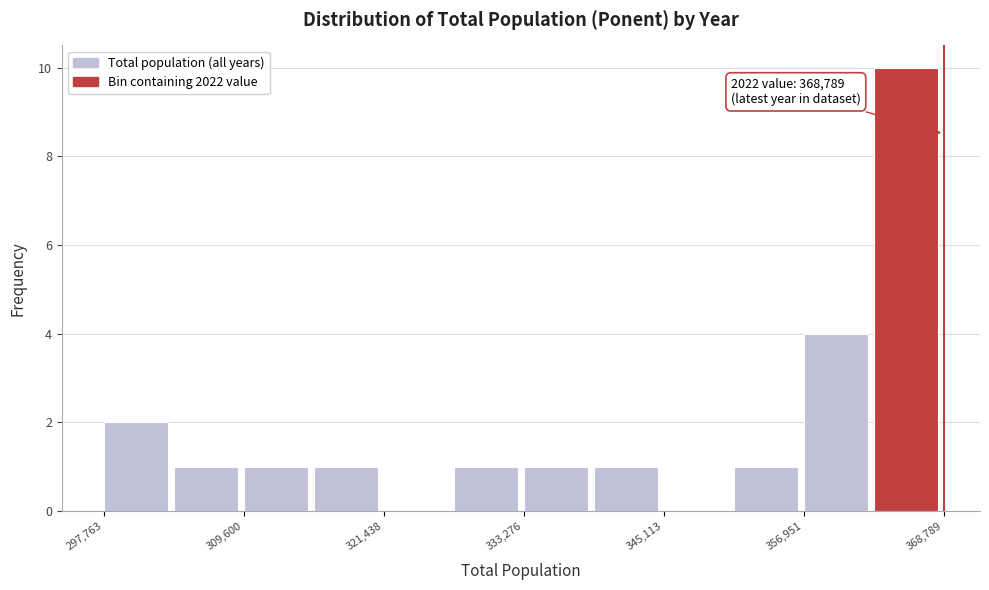

Around what value on the x-axis is the tallest bar? Give the approximate position of its centre, as read against the axis.

366000